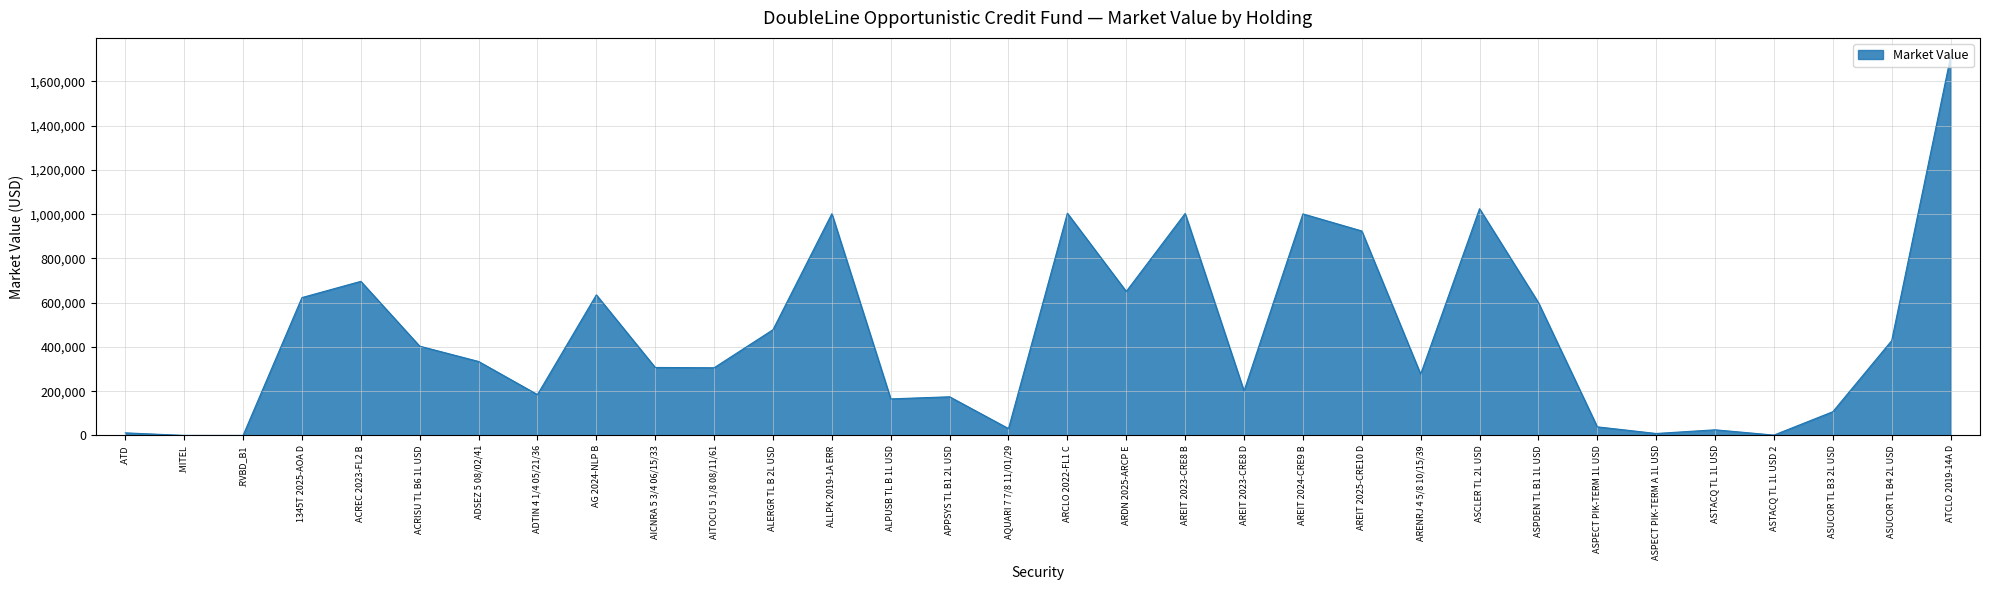

At which category does the chart reach its peak across all series?

ATCLO 2019-14A D